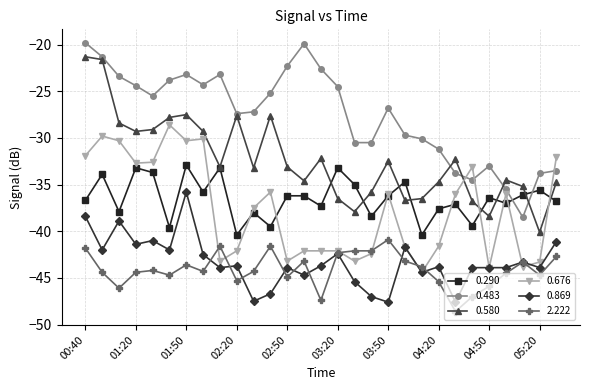

How many intersections are there between 0.676 and 0.580?

3